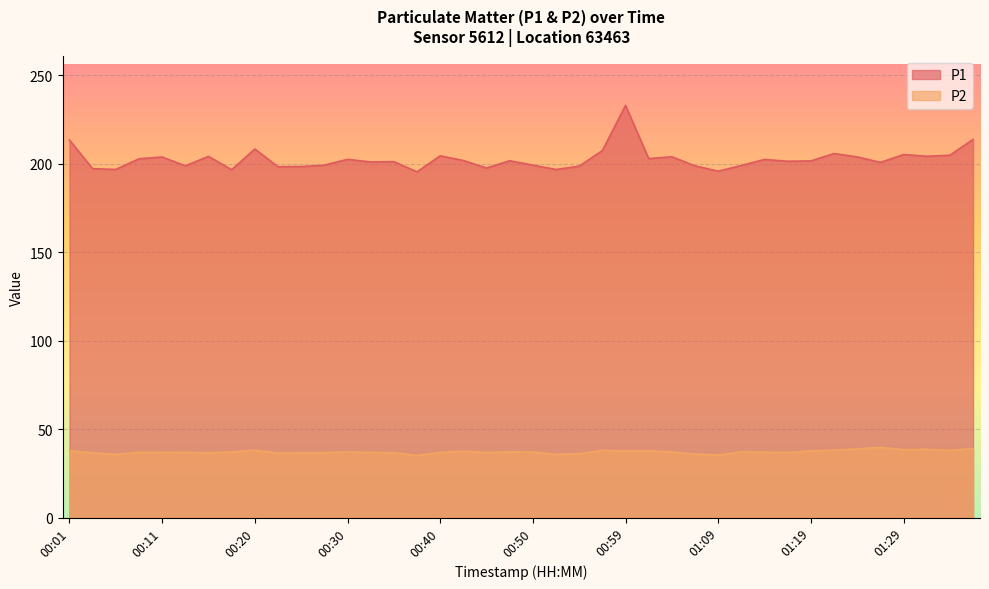

Does the chart display data point markers on the line(s)?

No